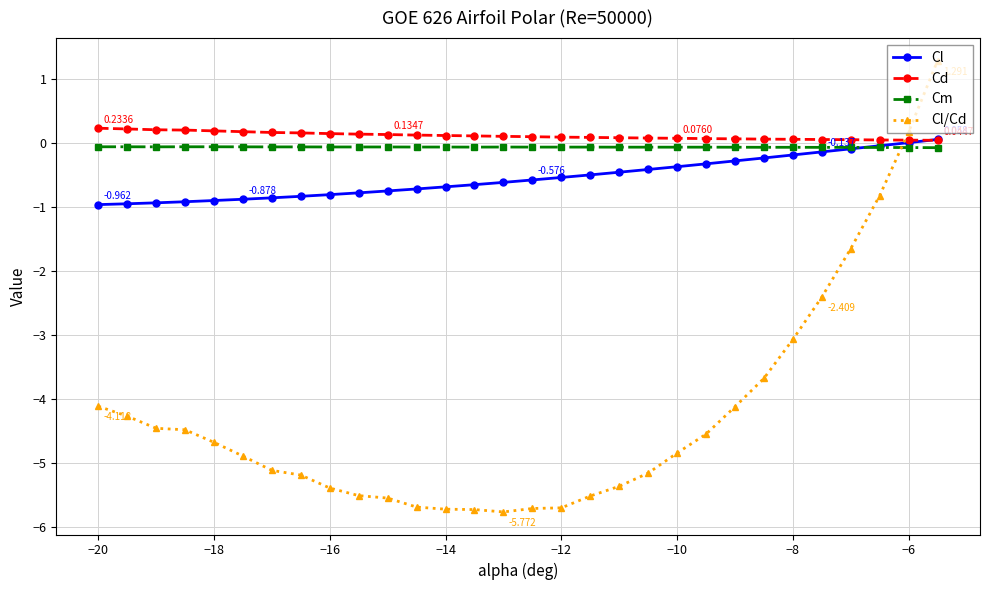

Which series has the widest spread of values?

Cl/Cd